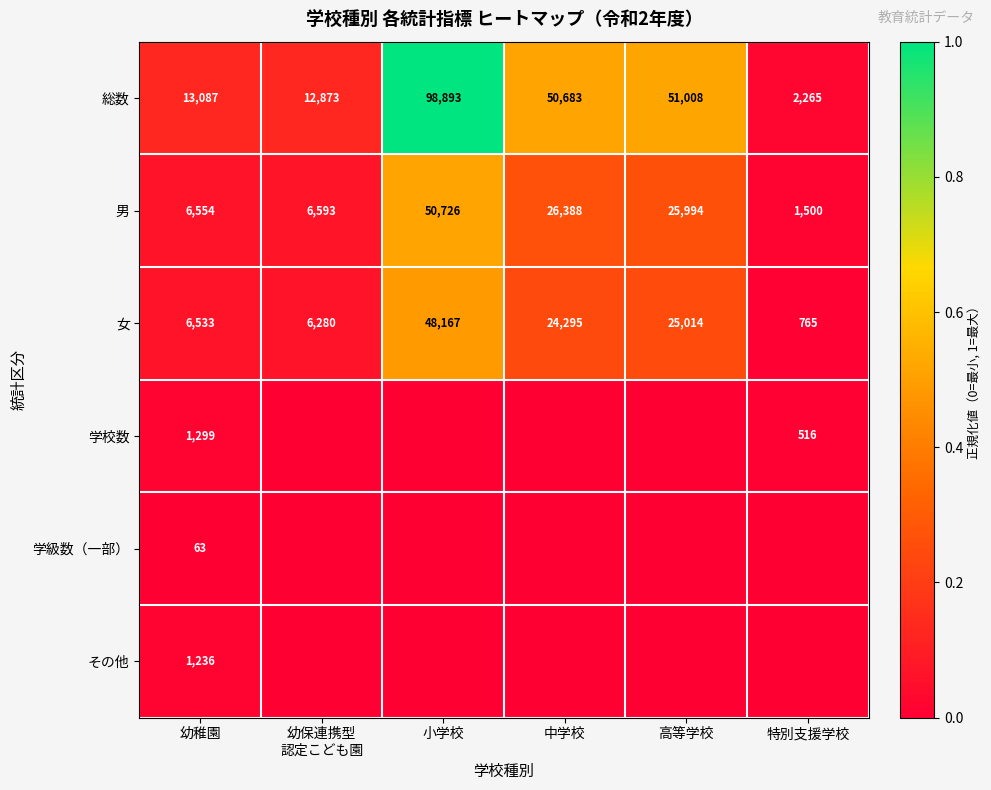

What is the maximum value for 総数?

98893